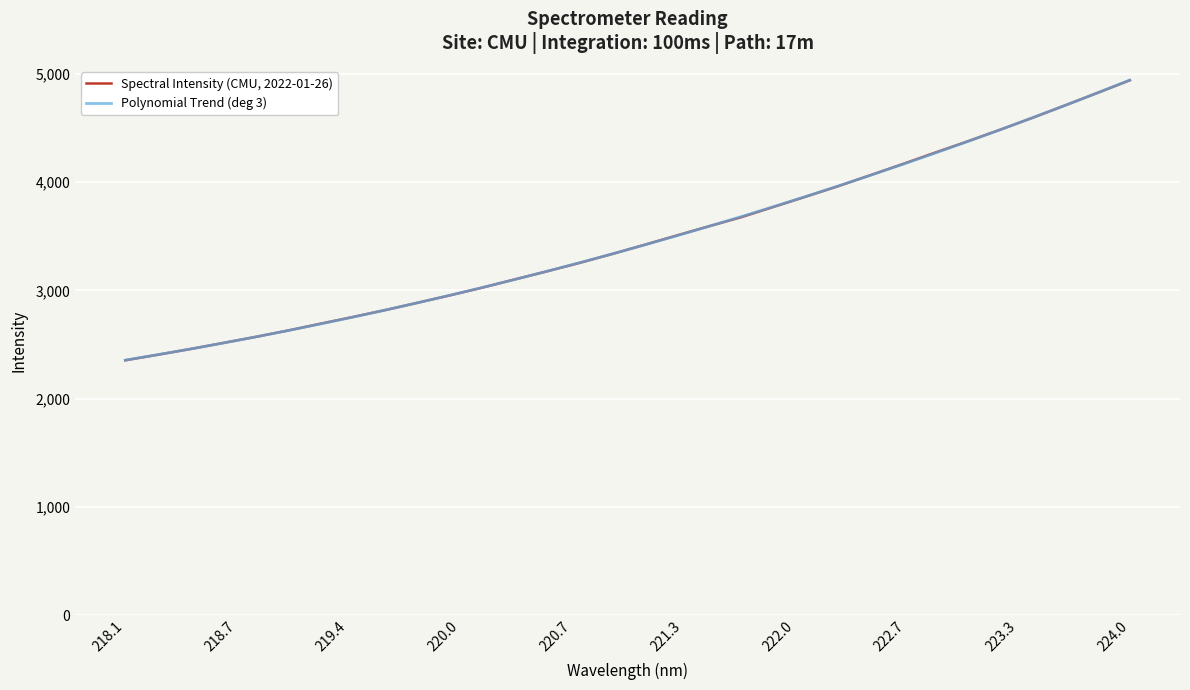

What is the maximum value shown in the chart?

4943.1